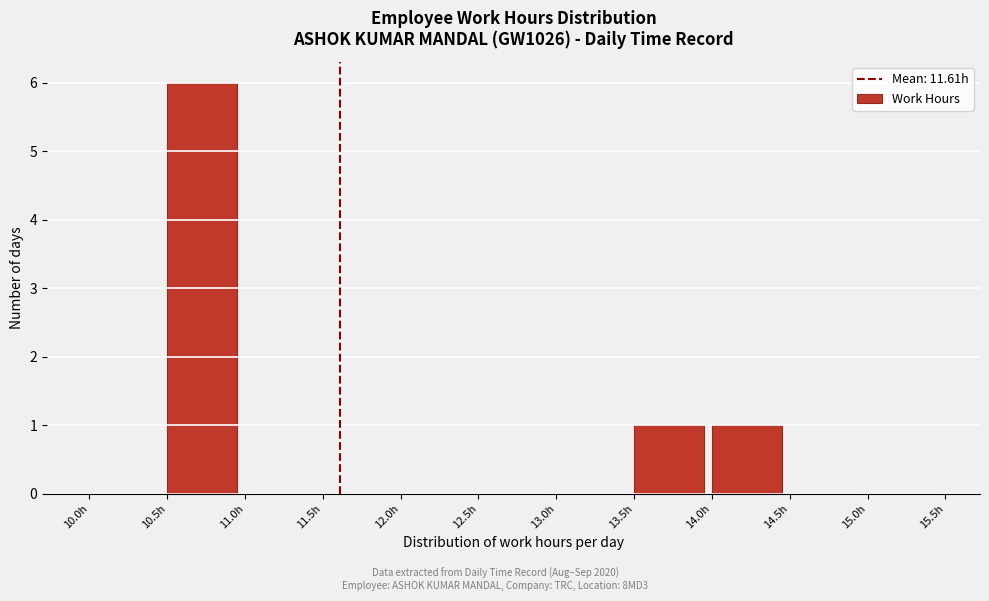

Which range on the x-axis has the tallest bar?

10.5 to 11.0